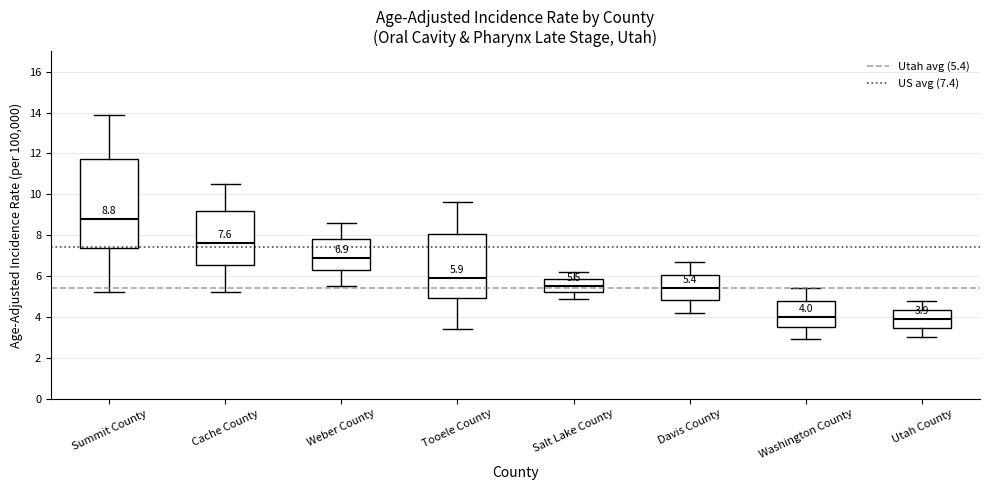

Which box is the tallest, from its lower edge to its upper edge?

Summit County